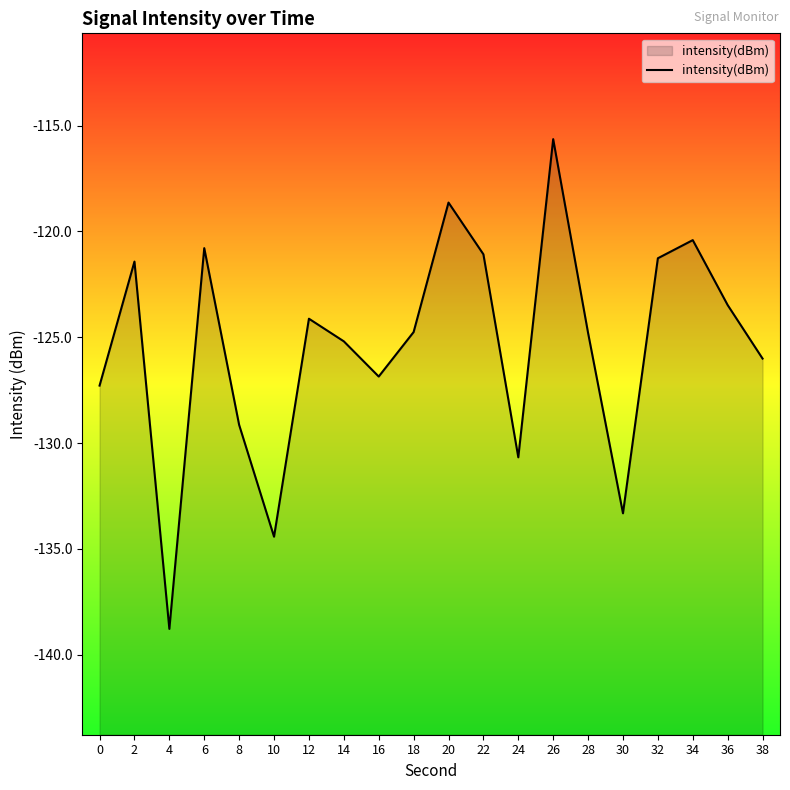

How many values exceed -124?

8